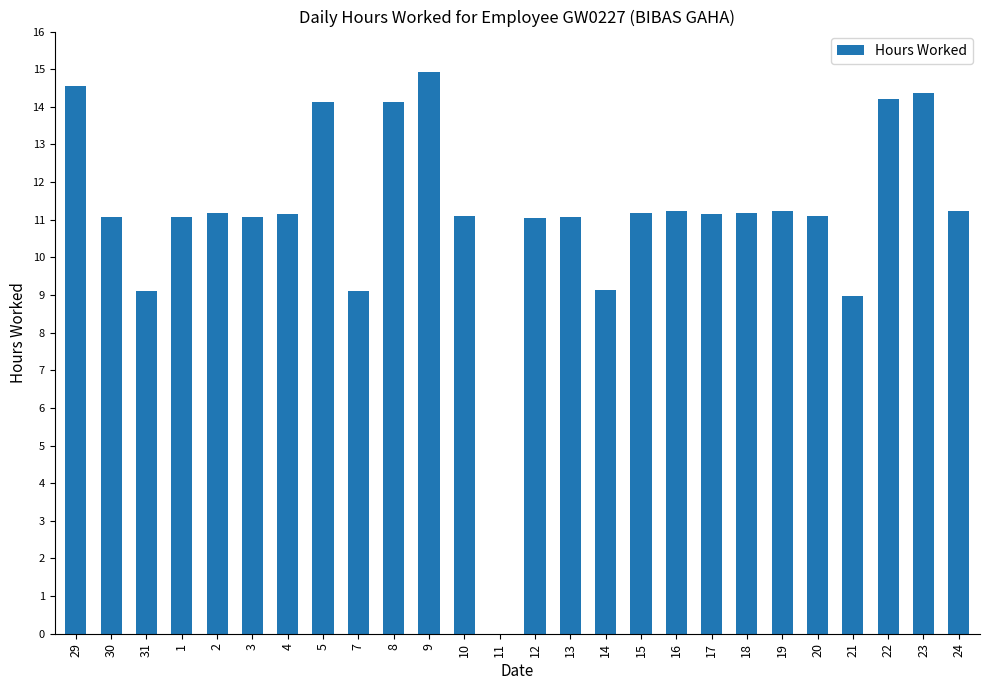

How many values are above zero?

25